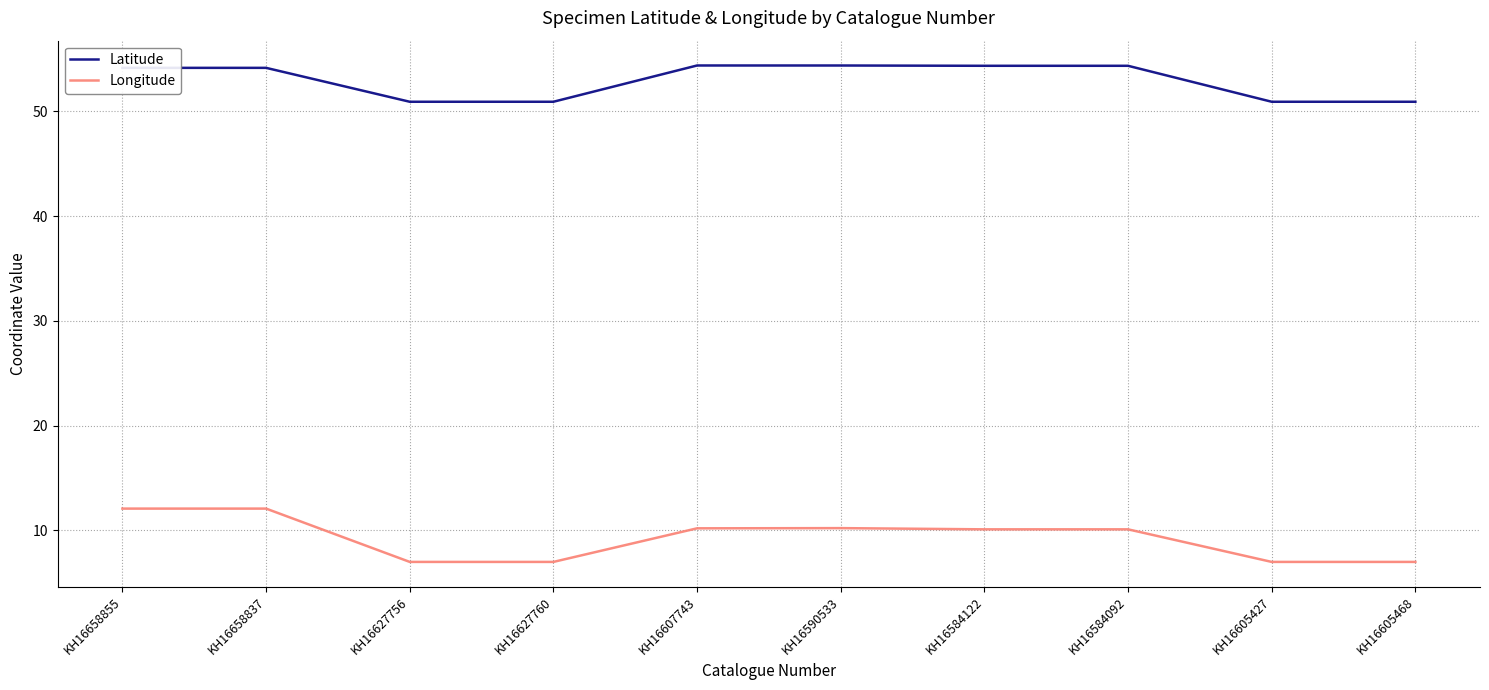

Rank the series at KH16627756 from highest to lowest value.

Latitude, Longitude